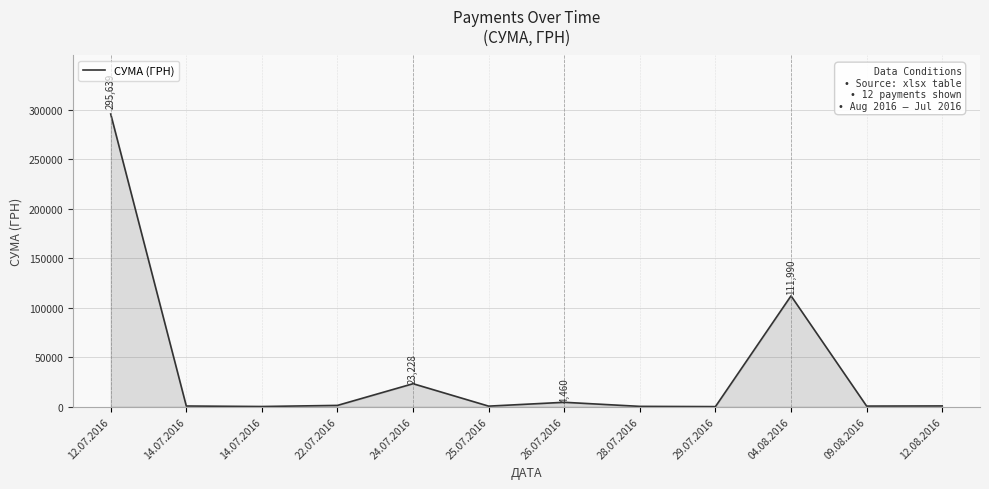

Which label corresponds to the largest value in the chart?

12.07.2016